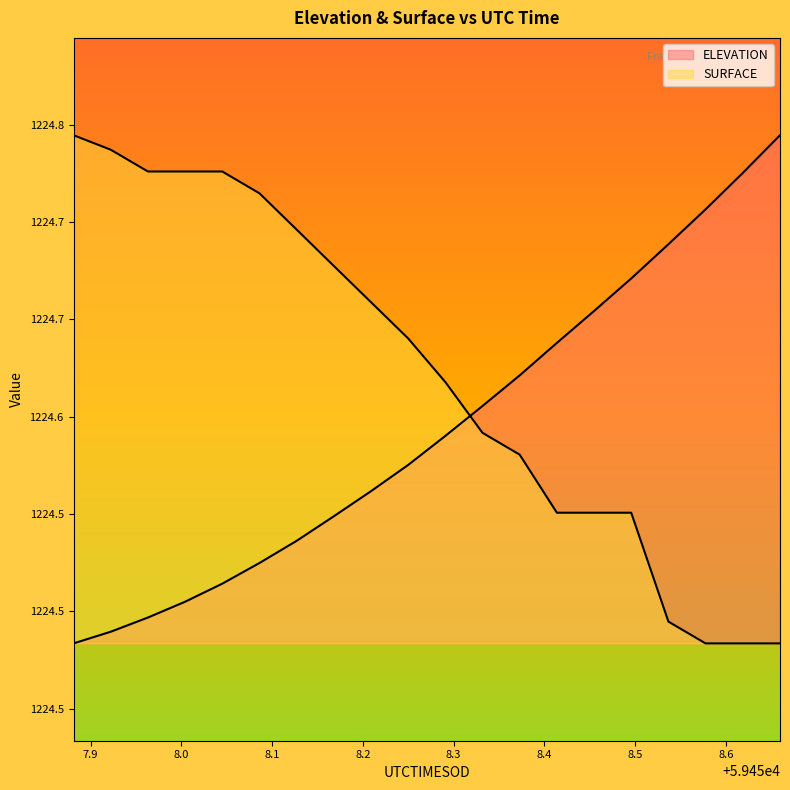

List the labels in order of ELEVATION value, smallest first.

59457.8813, 59457.9223, 59457.9633, 59458.0042, 59458.0452, 59458.0861, 59458.1271, 59458.168, 59458.209, 59458.25, 59458.2909, 59458.3319, 59458.3728, 59458.4138, 59458.4548, 59458.4957, 59458.5367, 59458.5776, 59458.6186, 59458.6596